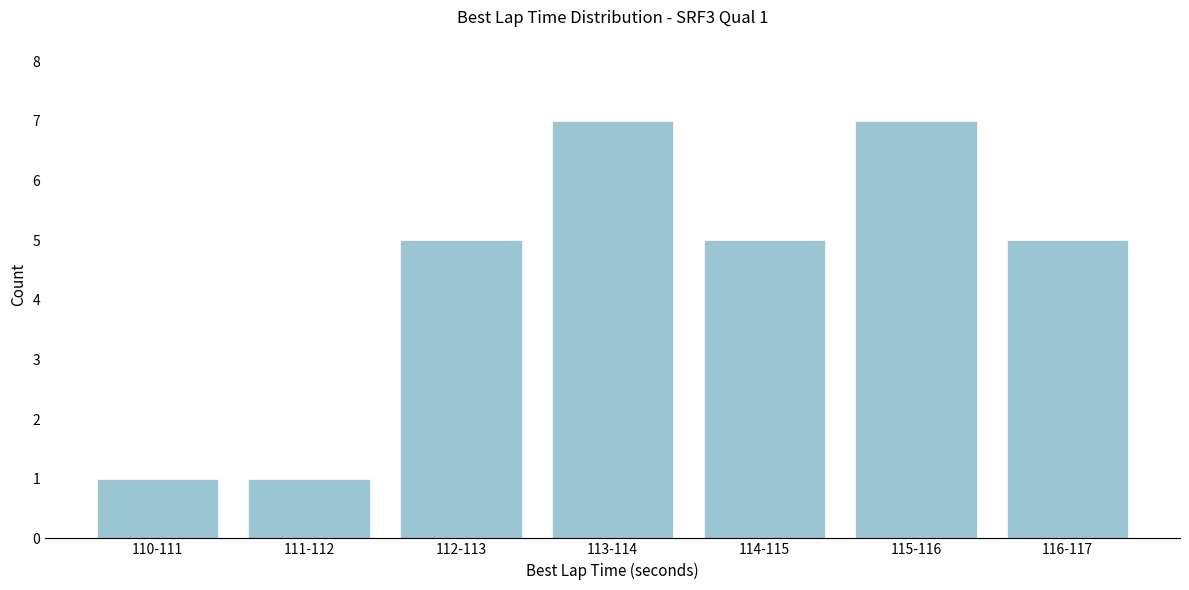

Reading left to right, what are all the values shown in this chart?

1	1	5	7	5	7	5